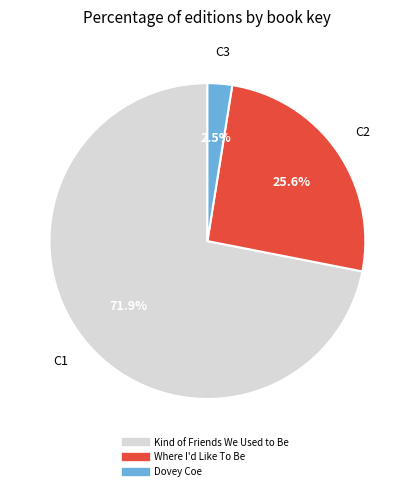

To the nearest percent, what portion does Kind of Friends We Used to Be represent?

72%